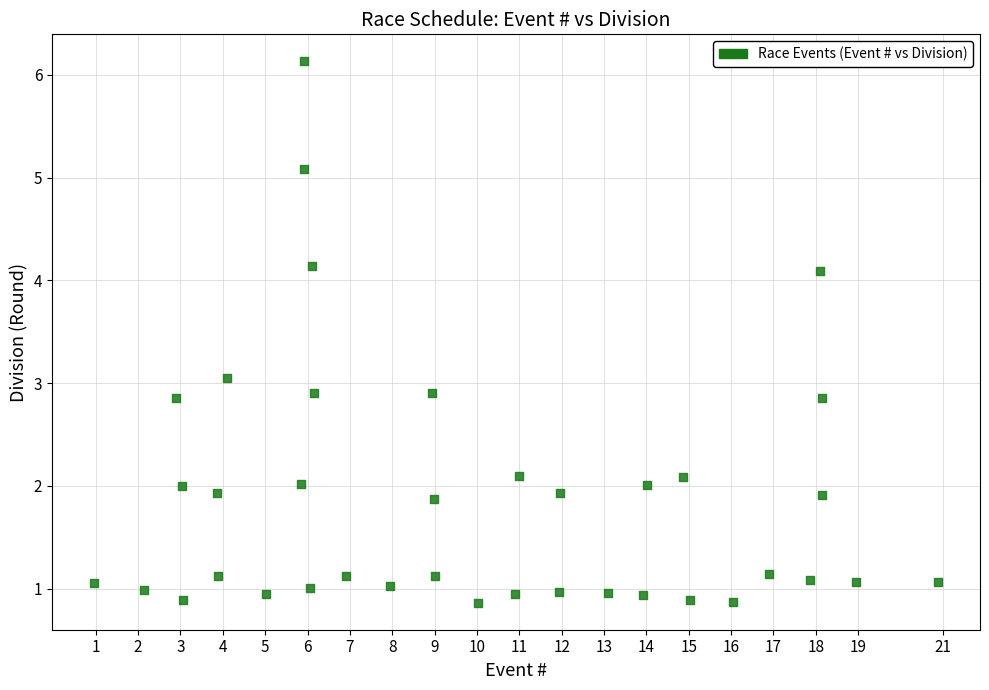

What is the range of Y values (max minus min)?

5.3